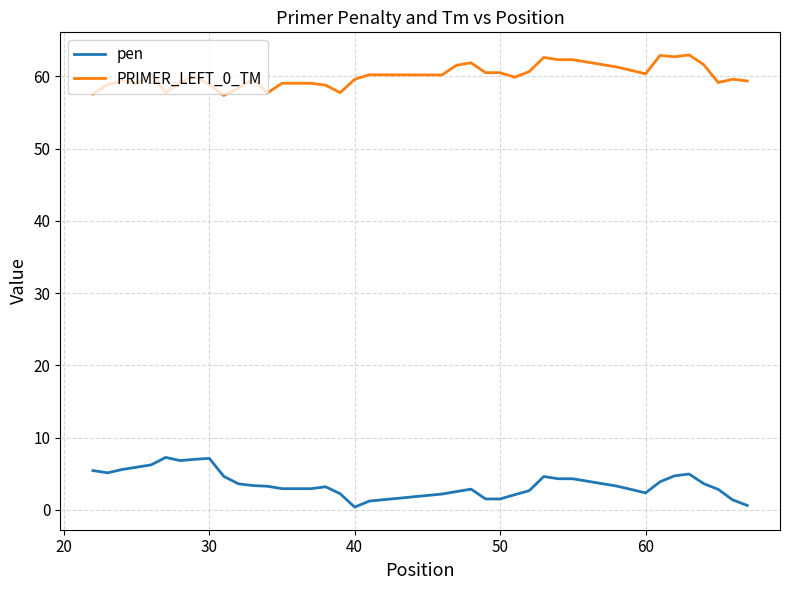

What is the maximum value shown in the chart?

63.0